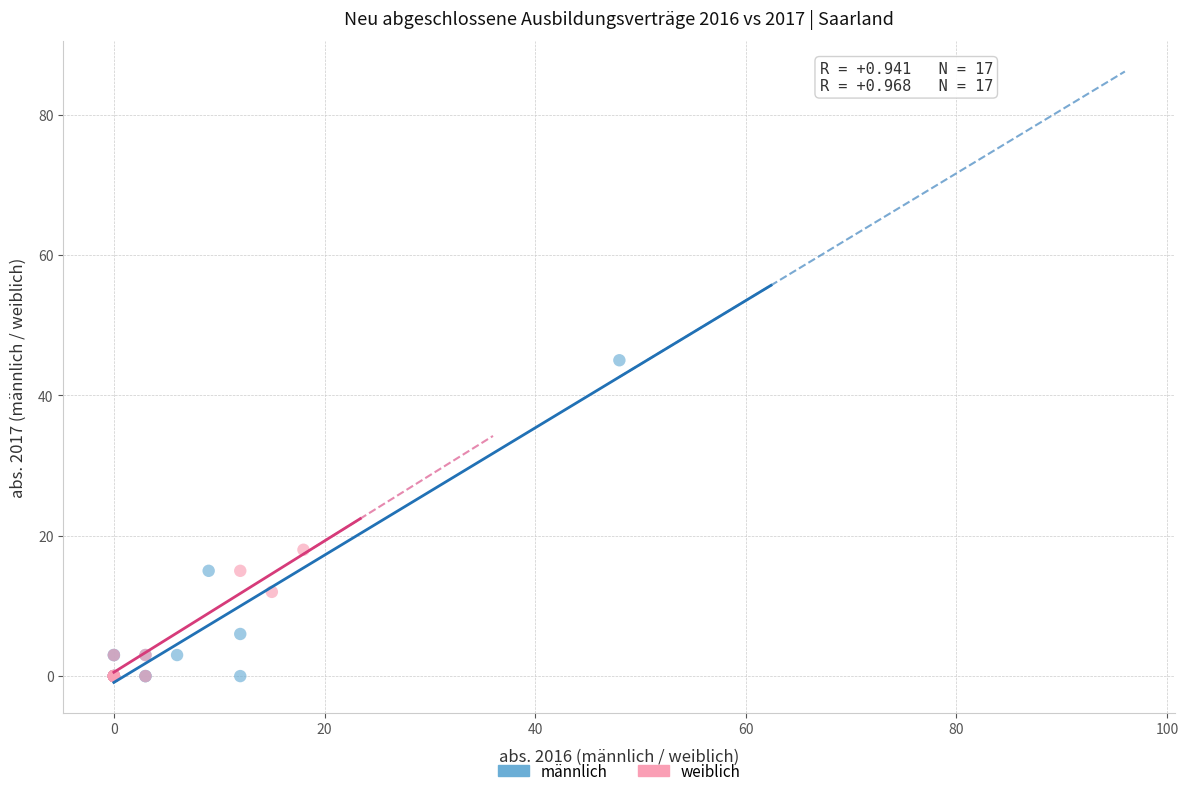

Which series contains the highest Y value?

männlich